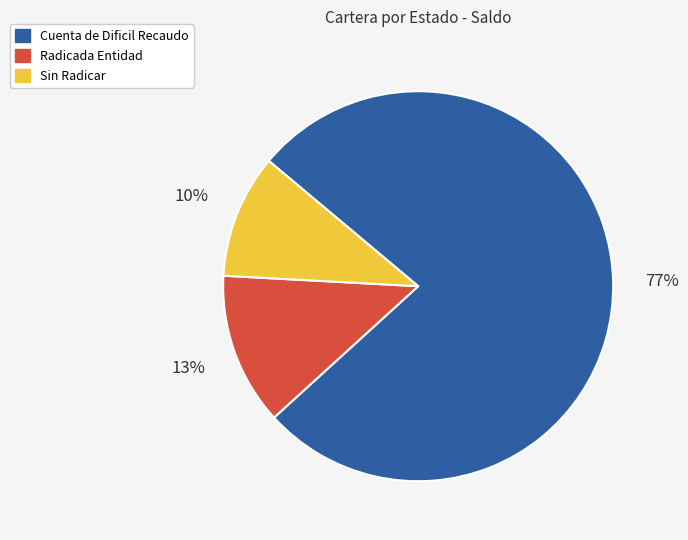

Combined, do Cuenta de Dificil Recaudo and Radicada Entidad account for over 50%?

Yes